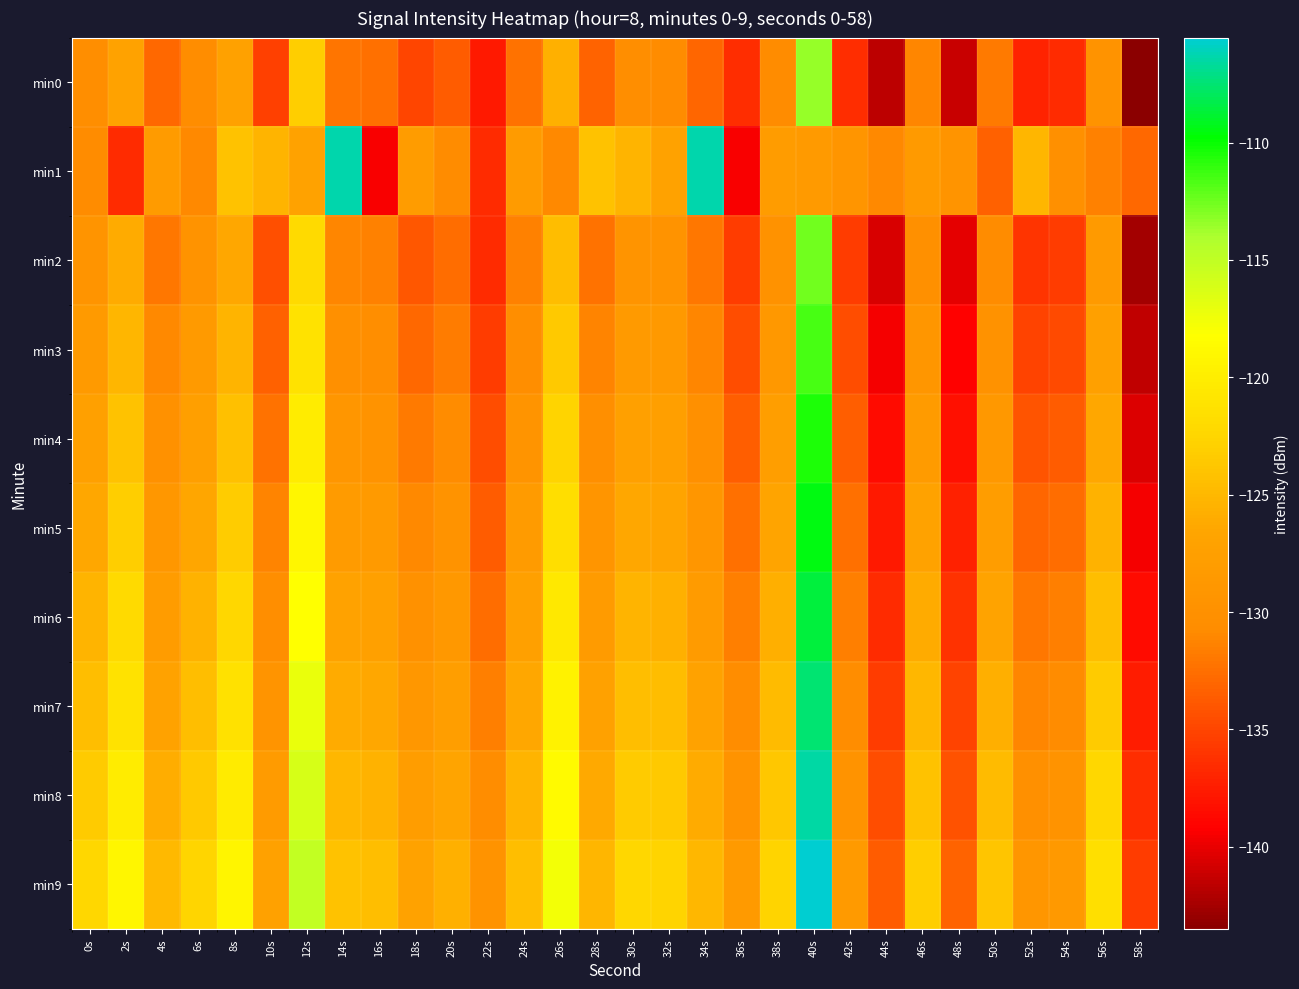

Which has a higher value, 50s or 40s?

40s